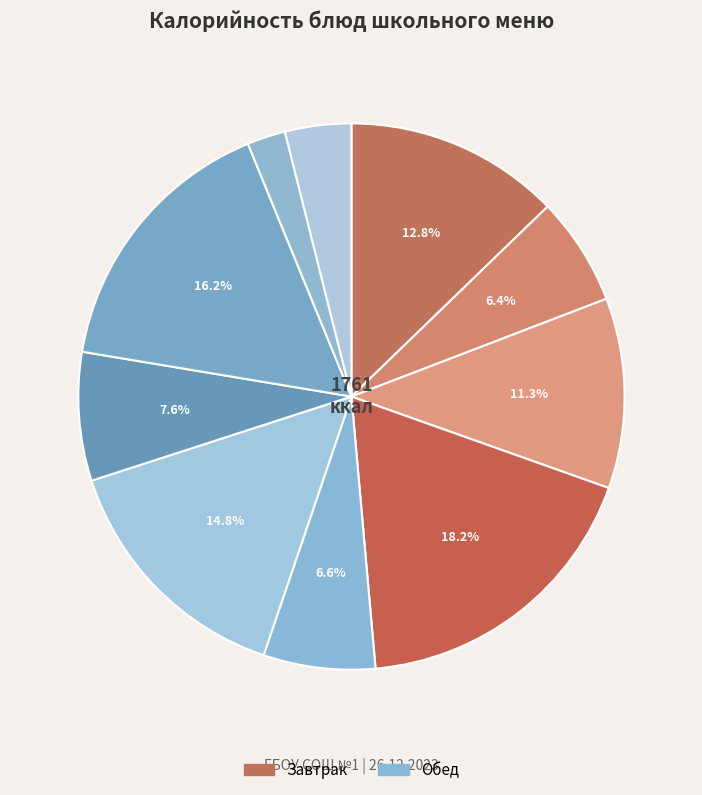

Does any single category account for the majority?

No